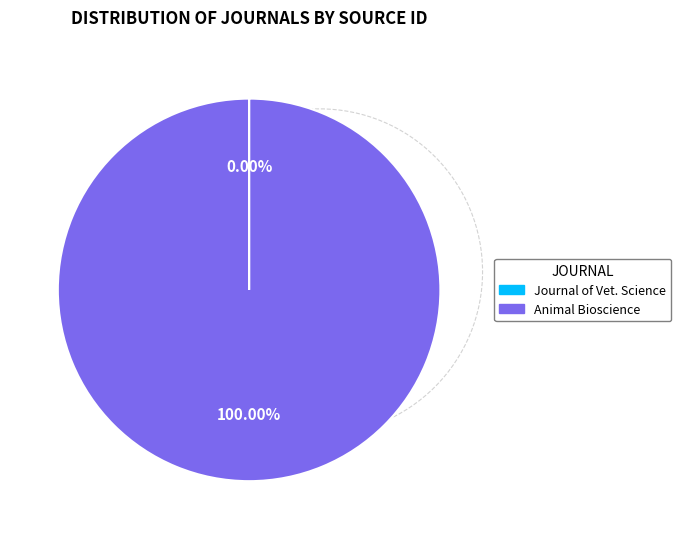

Is there a majority slice in this chart?

Yes